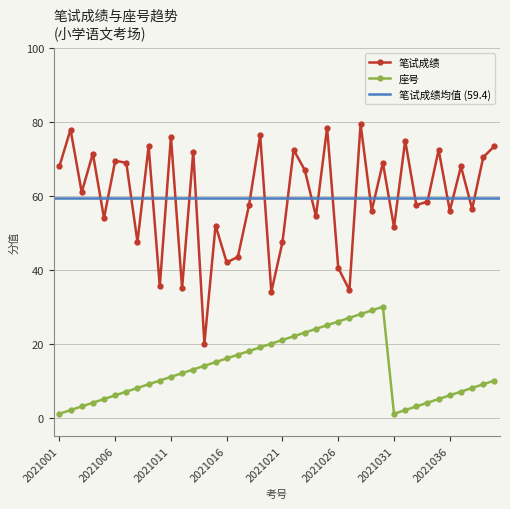

Is the value of 笔试成绩 at 2021011 greater than the value of 座号 at 2021003?

Yes